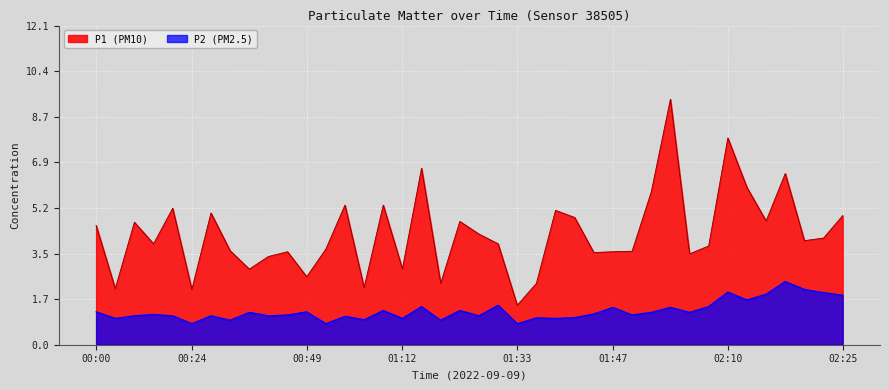

List the series in order of their peak value, lowest first.

P2 (PM2.5), P1 (PM10)